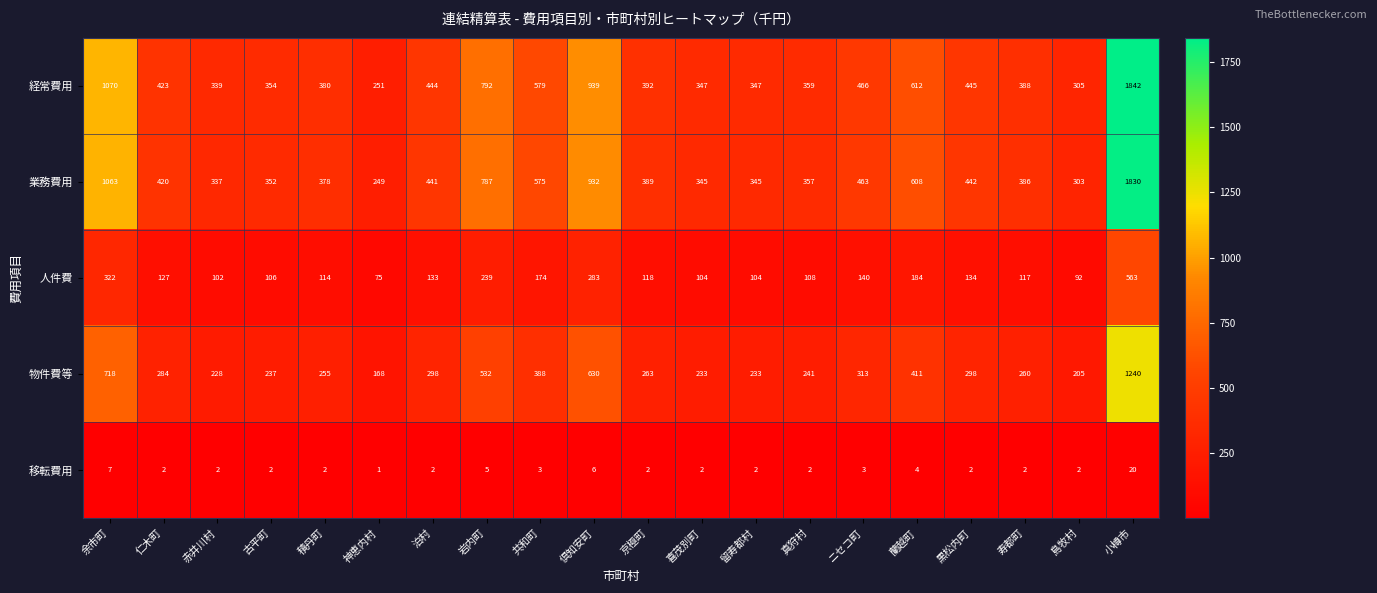

What is the difference between the maximum and minimum values in the 経常費用 series?

1591